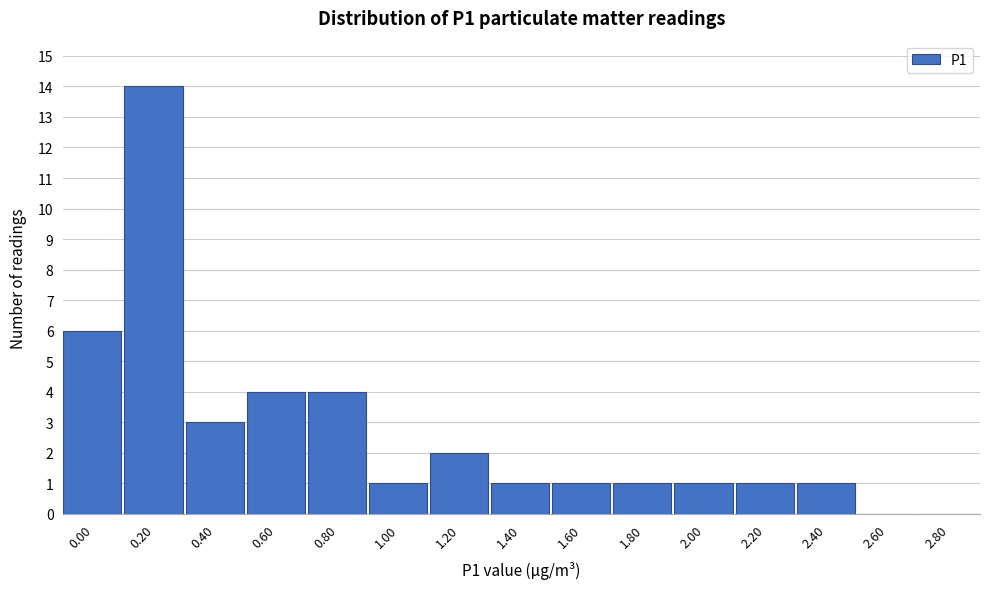

Reading left to right, what are all the values shown in this chart?

0.00=6	0.20=14	0.40=3	0.60=4	0.80=4	1.00=1	1.20=2	1.40=1	1.60=1	1.80=1	2.00=1	2.20=1	2.40=1	2.60=0	2.80=0